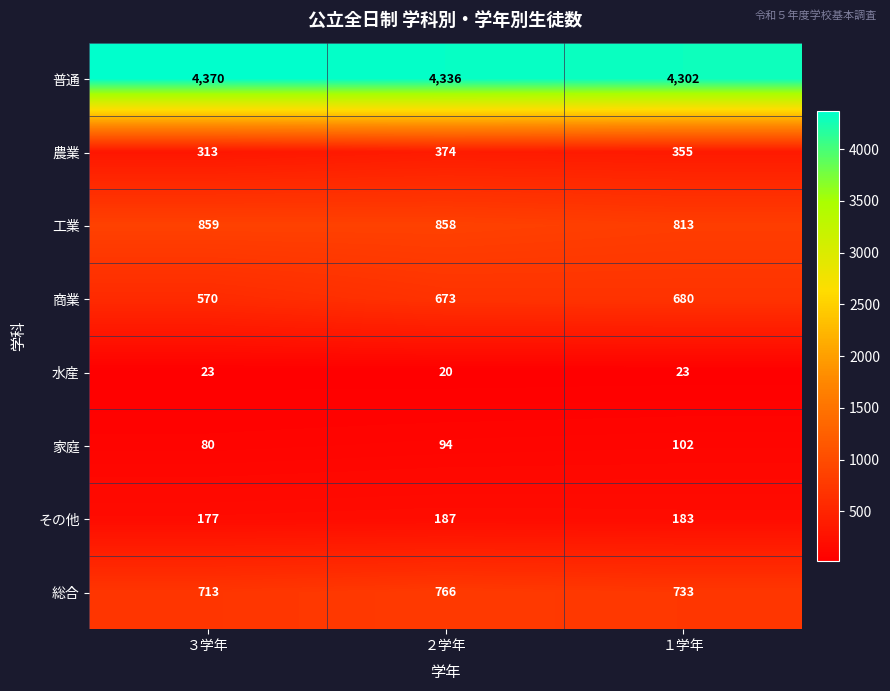

Reading right to left, extract all data points from this chart.

普通: 4302	4336	4370
農業: 355	374	313
工業: 813	858	859
商業: 680	673	570
水産: 23	20	23
家庭: 102	94	80
その他: 183	187	177
総合: 733	766	713